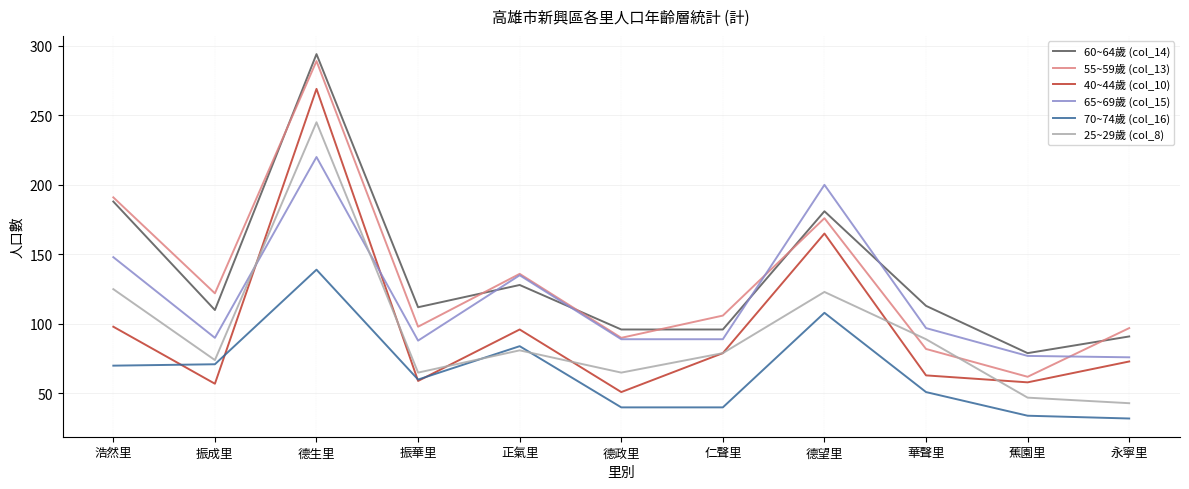

Between 德望里 and 華聲里, which series saw the biggest shift?

65~69歲 (col_15)